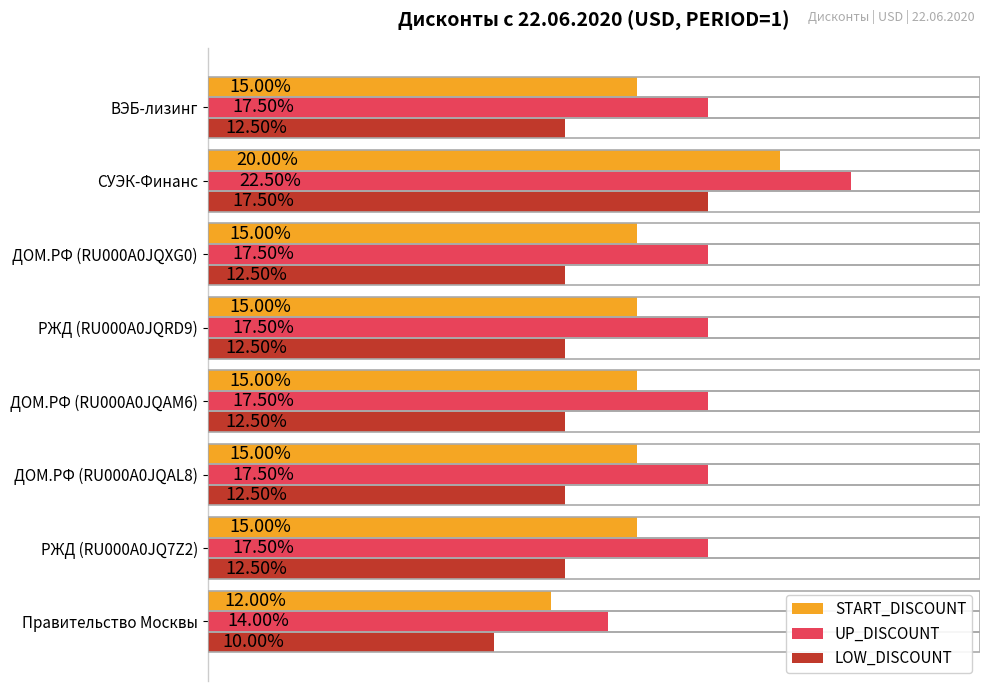

List the series in order of their overall mean, highest first.

UP_DISCOUNT, START_DISCOUNT, LOW_DISCOUNT